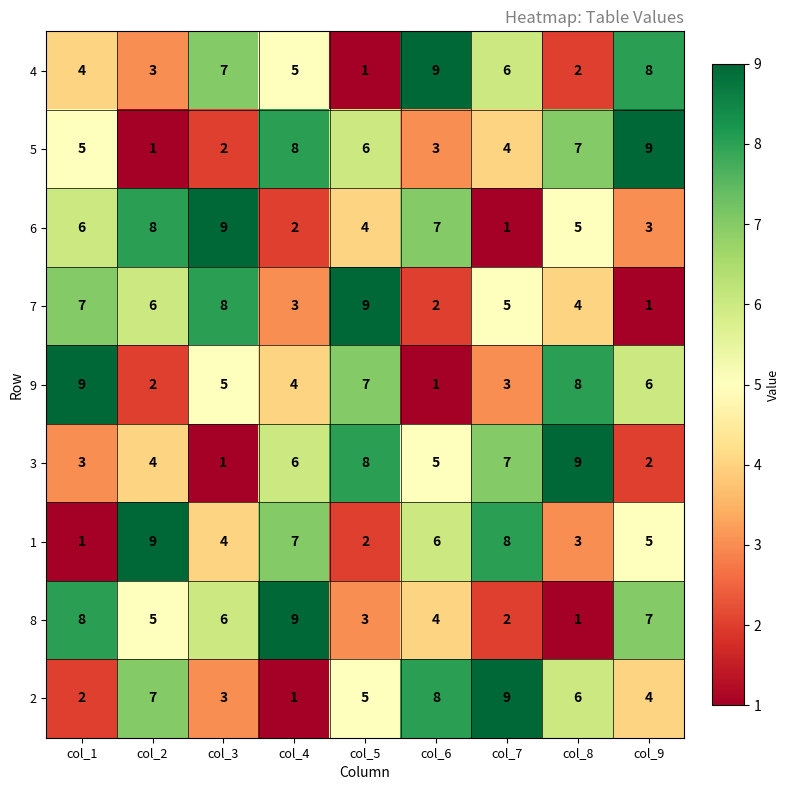

What is the approximate value of 6 at col_2?

8